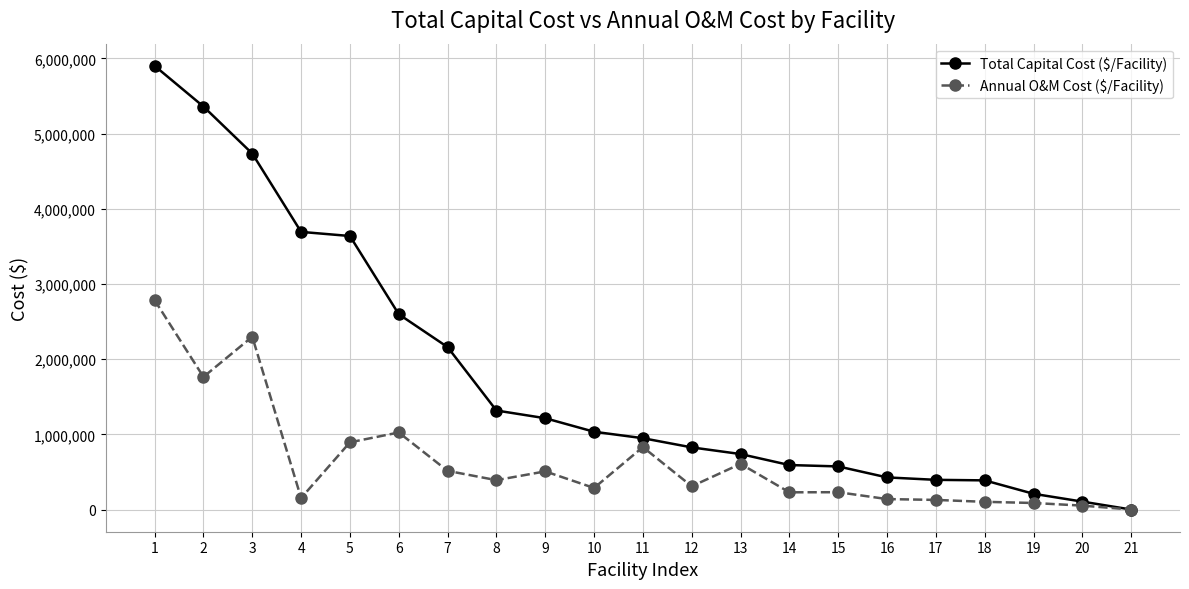

What are all the series names shown in the legend?

Total Capital Cost ($/Facility), Annual O&M Cost ($/Facility)